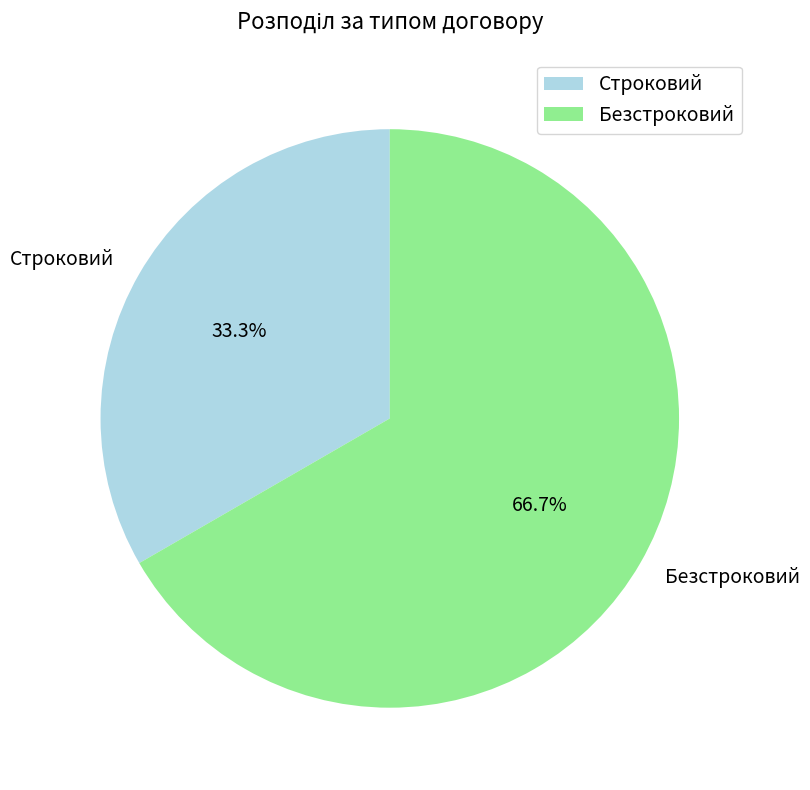

True or false: Безстроковий accounts for 67% of the total.

True